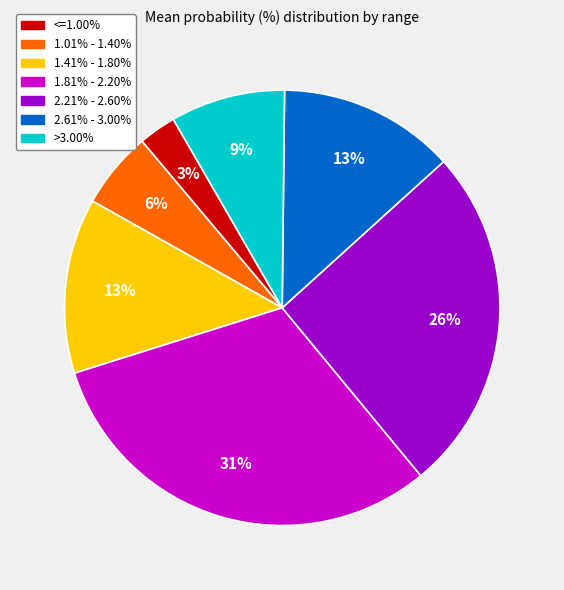

To the nearest percent, what is the difference between the largest and smallest slice percentages?

28%